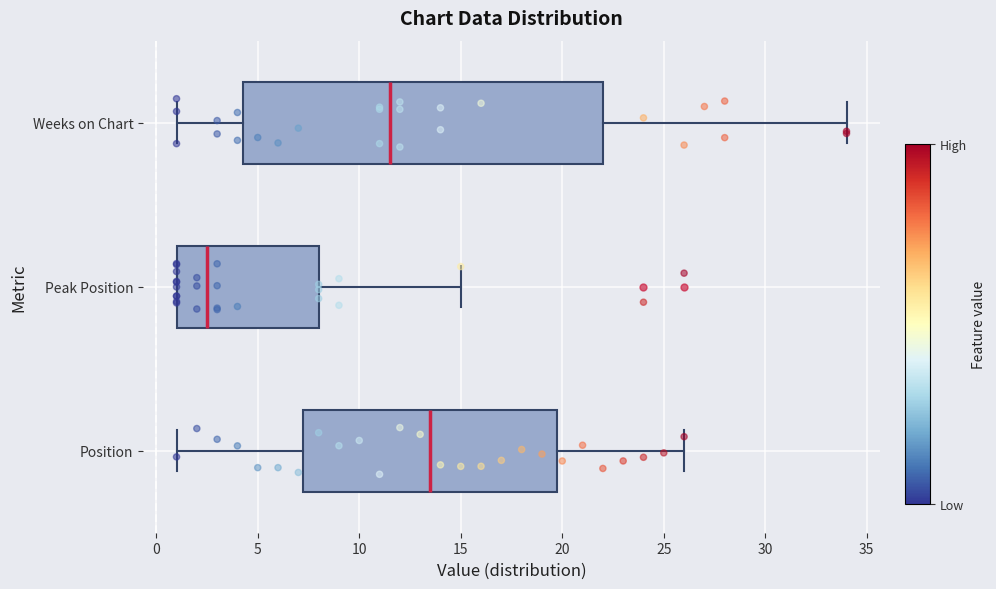

Which box is the widest, from its left edge to its right edge?

Weeks on Chart